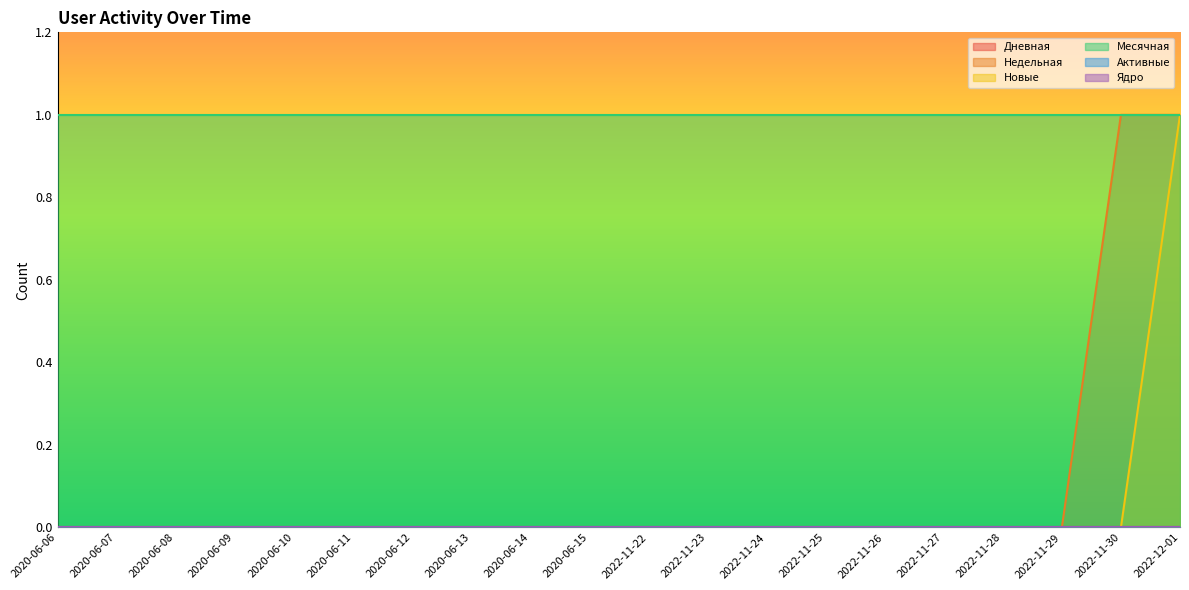

True or false: Новые and Активные intersect in this chart.

False